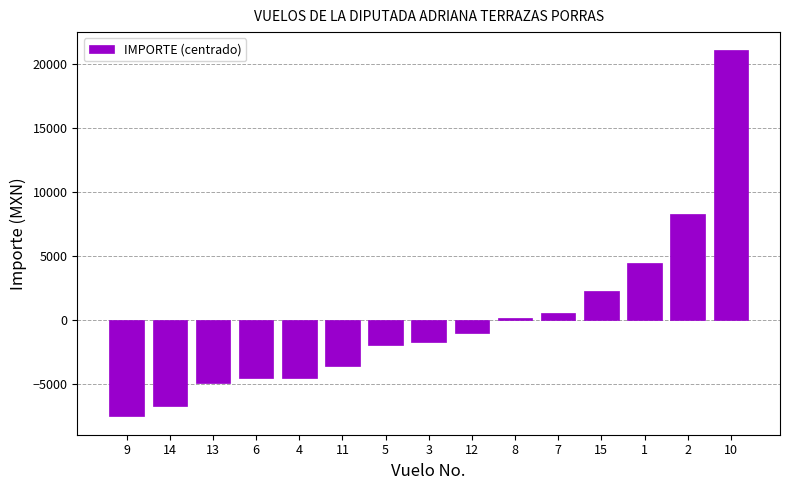

How many values are below zero?

9